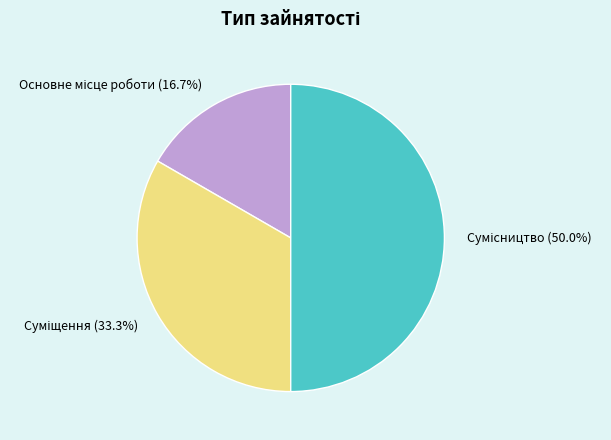

Is there a majority slice in this chart?

No